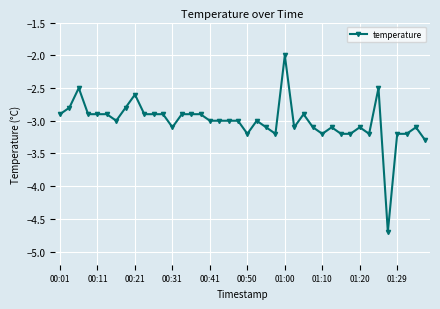

What is the maximum value shown in the chart?

-2.0